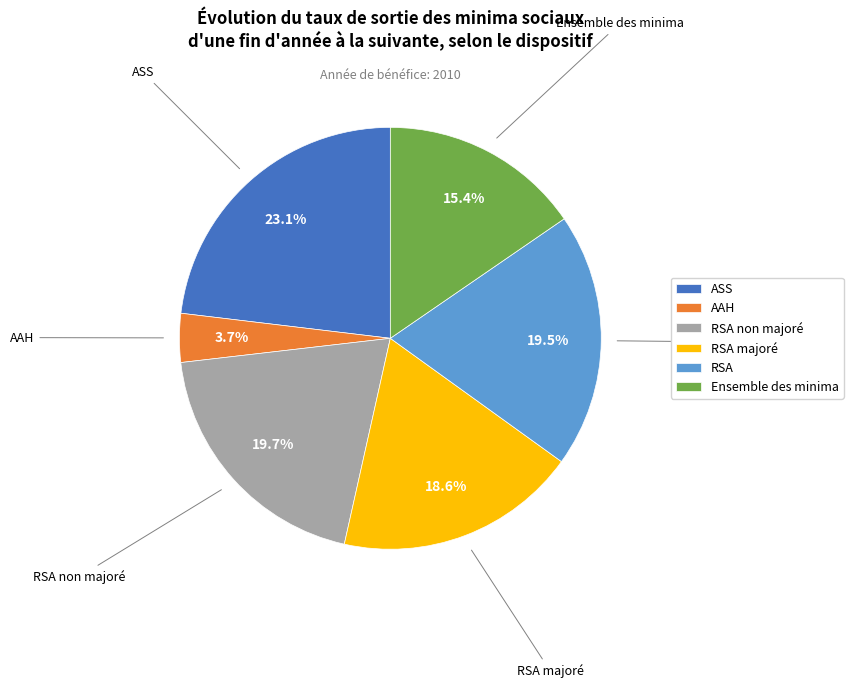

Which has a higher value, RSA non majoré or Ensemble des minima?

RSA non majoré